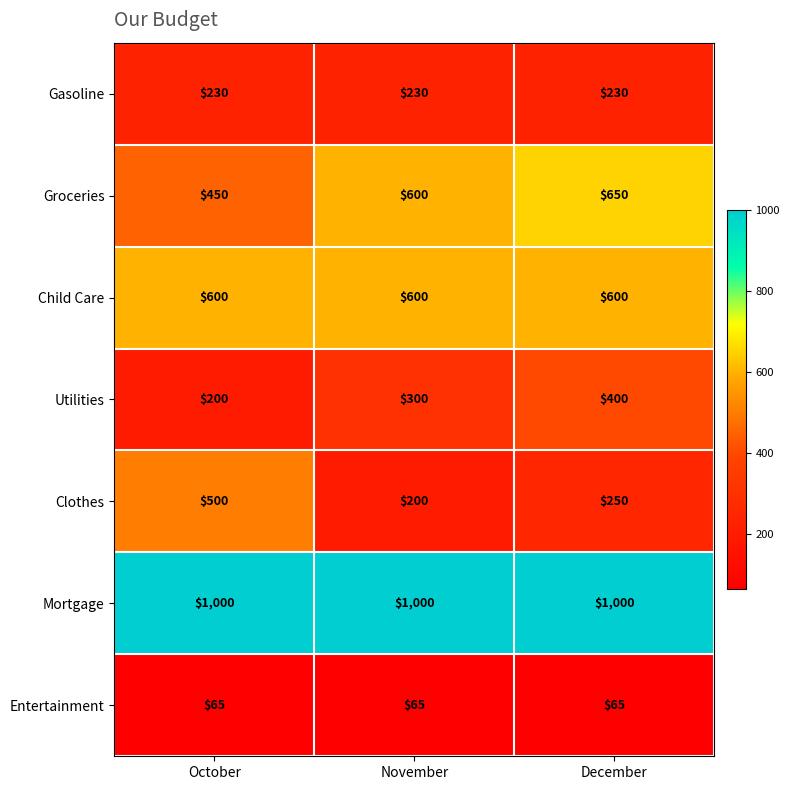

Where is Utilities nearest to the value 300?

November